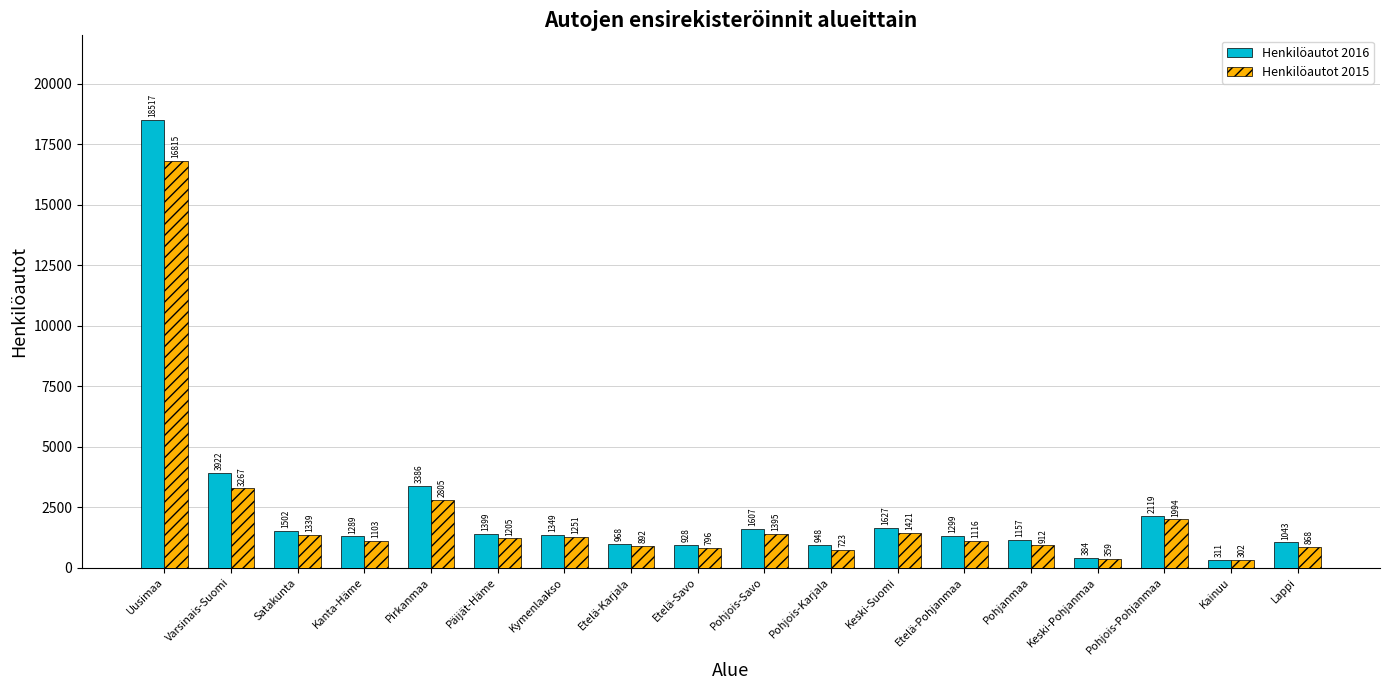

Is it true that Henkilöautot 2016 equals 5276 at Varsinais-Suomi?

False